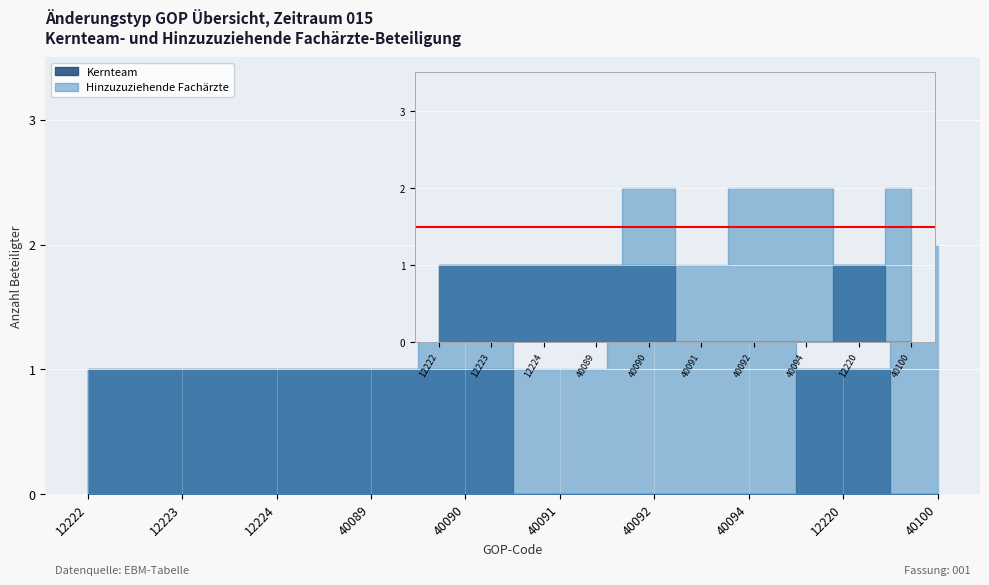

At which category is the sum across all series the highest?

40094